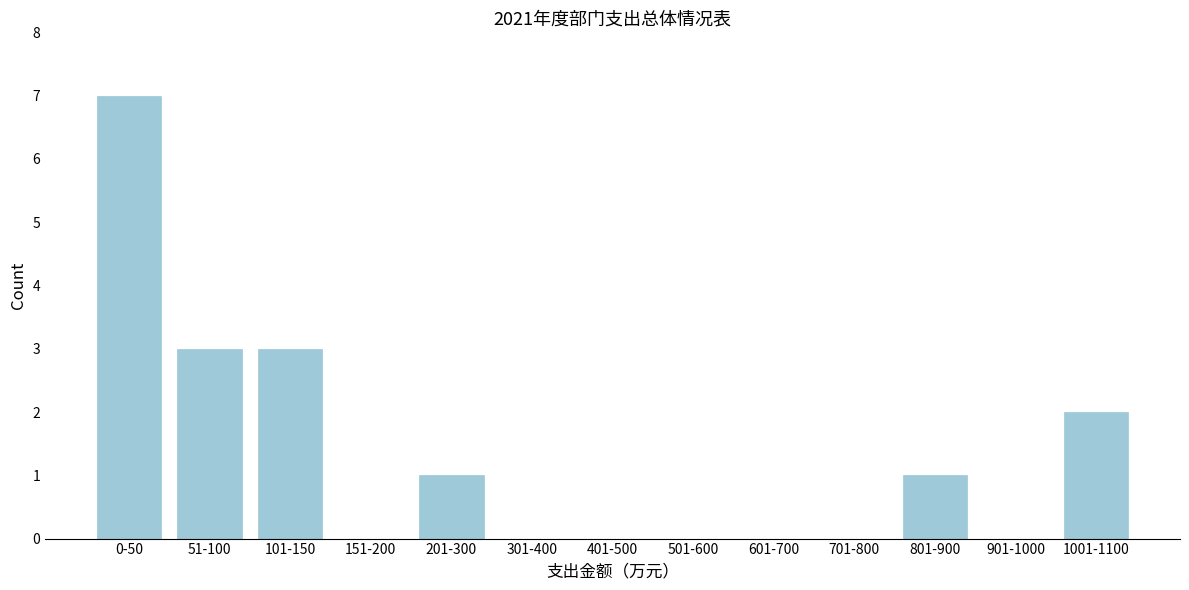

Reading left to right, extract all data points from this chart.

0-50=7	51-100=3	101-150=3	151-200=0	201-300=1	301-400=0	401-500=0	501-600=0	601-700=0	701-800=0	801-900=1	901-1000=0	1001-1100=2